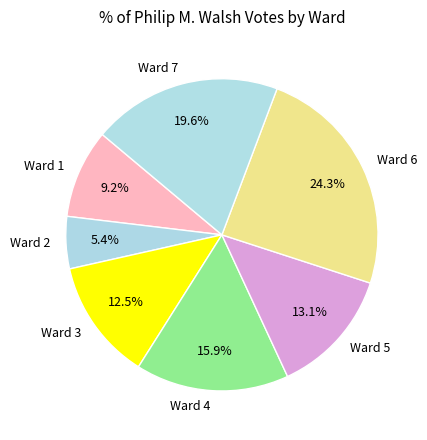

Combined, what portion of the pie is Ward 7 and Ward 5?

32.7%